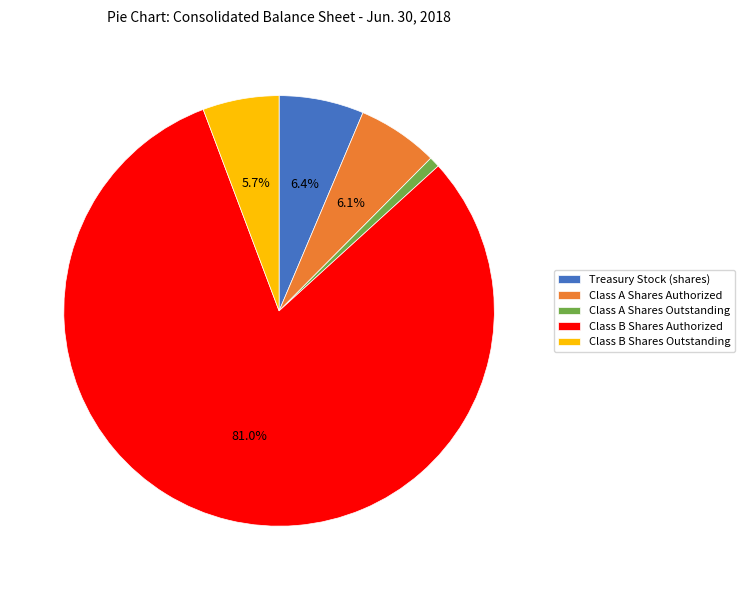

Does any single category account for the majority?

Yes